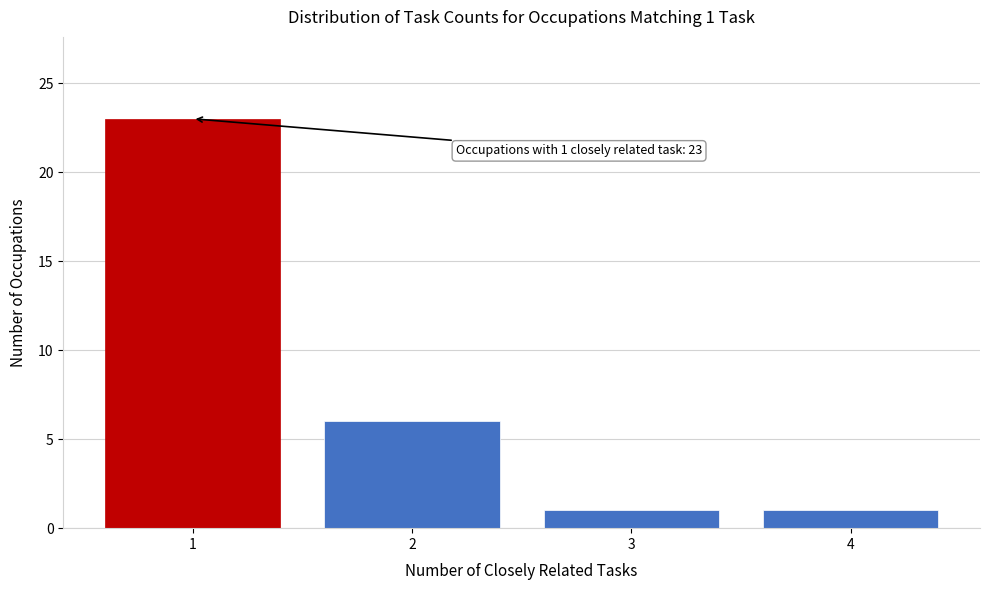

Reading left to right, transcribe all the data shown in this chart.

23	6	1	1